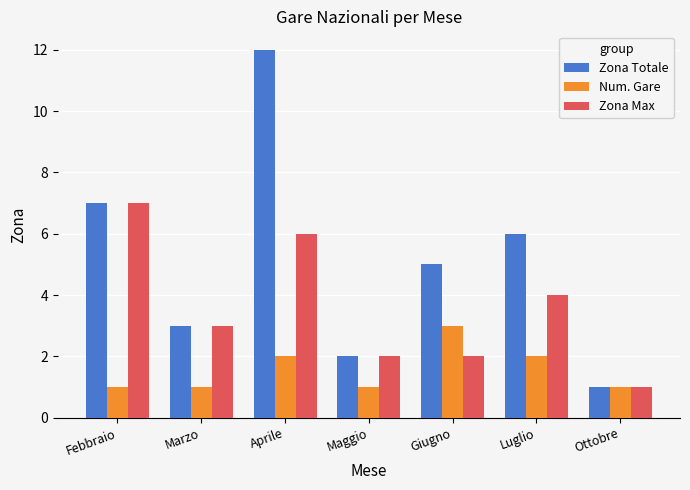

How many values in the Zona Max series are below 3?

3